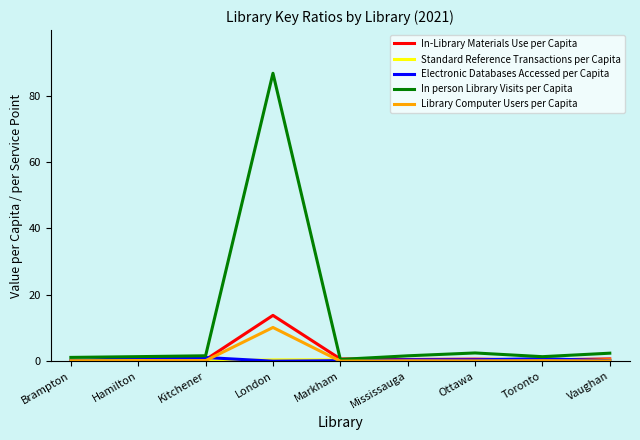

Is it true that In-Library Materials Use per Capita equals 13.8 at London?

True